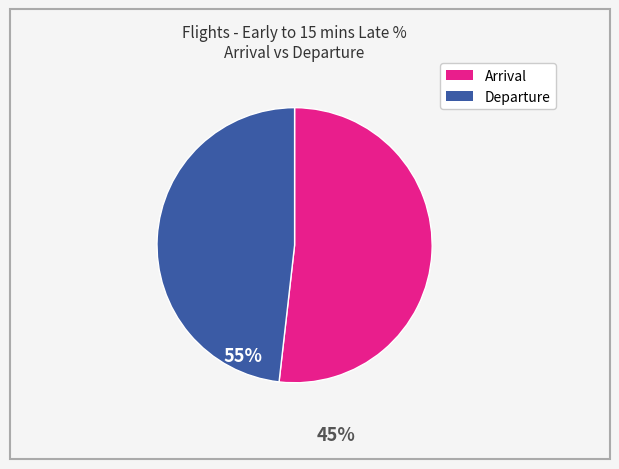

Between Arrival and Departure, which is larger?

Arrival